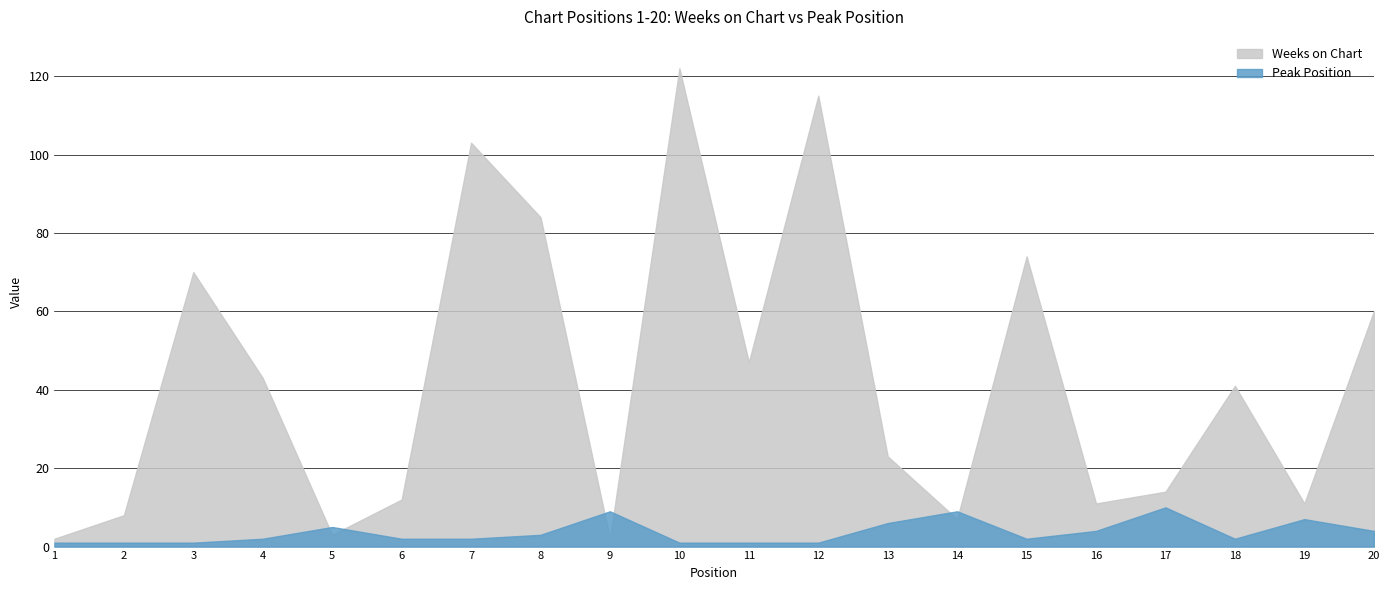

After their last crossing, which series has the higher values: Peak Position or Weeks on Chart?

Weeks on Chart